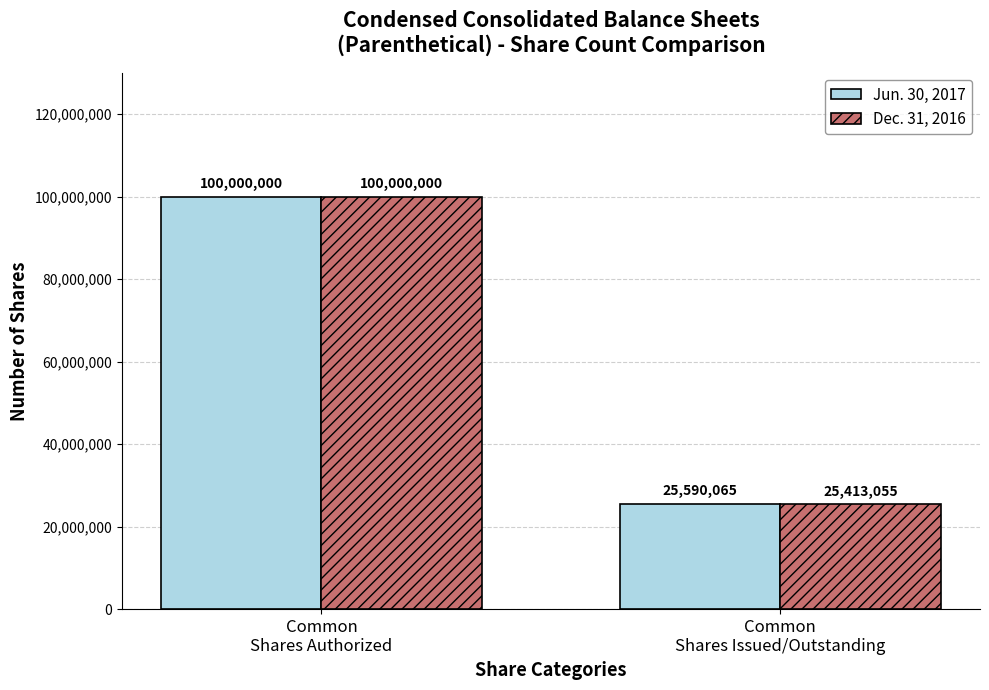

Are the bars horizontal?

No